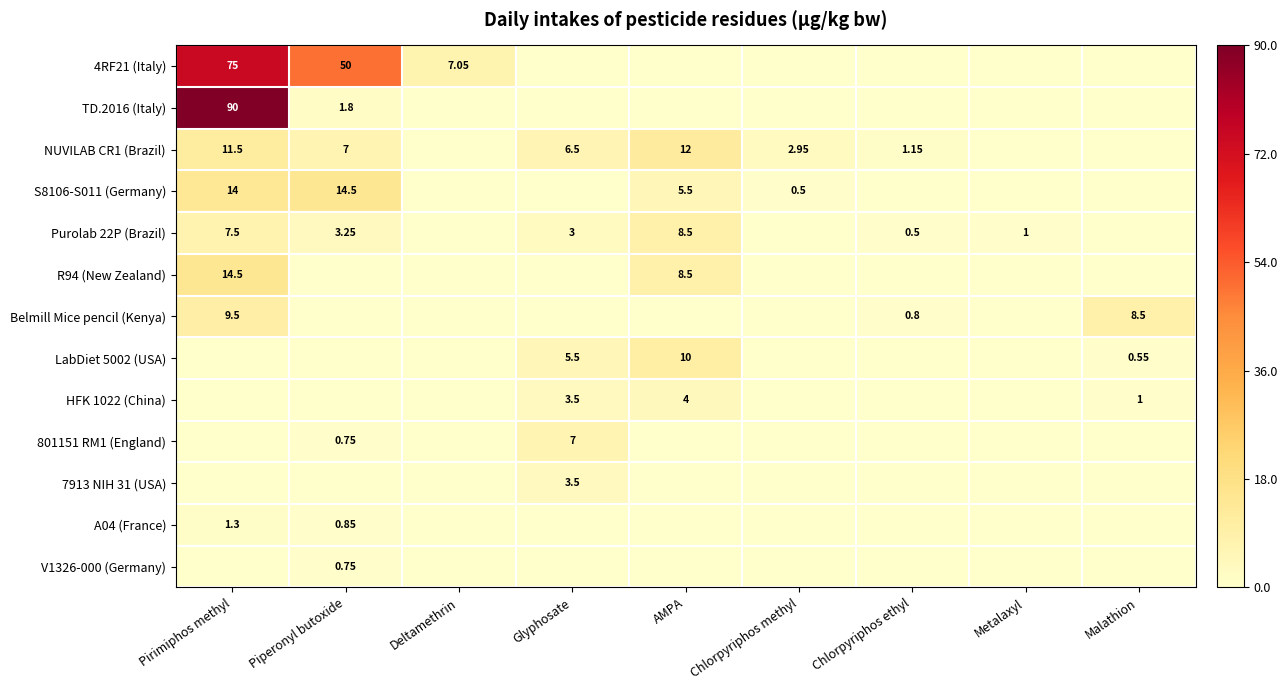

Which series has the largest total across all categories?

4RF21 (Italy)